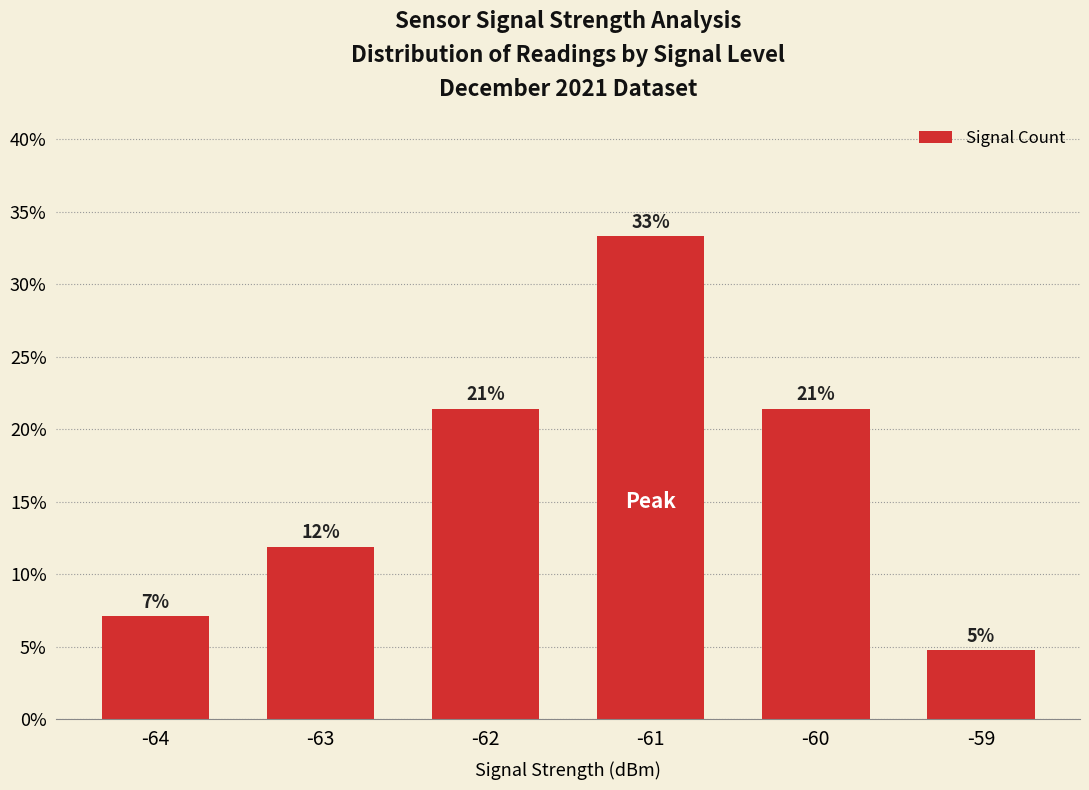

What is the value of the 6th bar from the left?

4.8